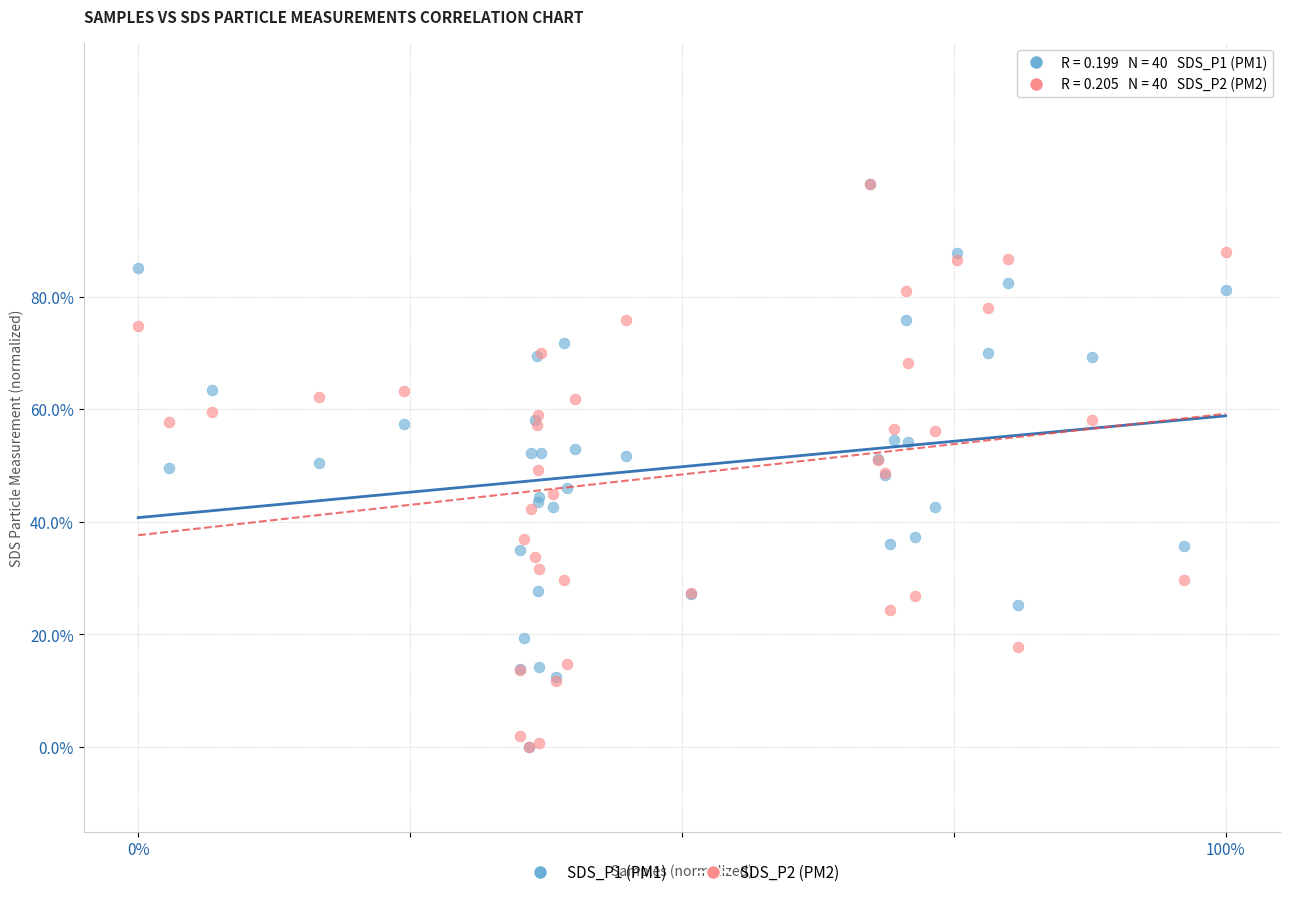

What are all the series names shown in the legend?

SDS_P1 (PM1), SDS_P2 (PM2)